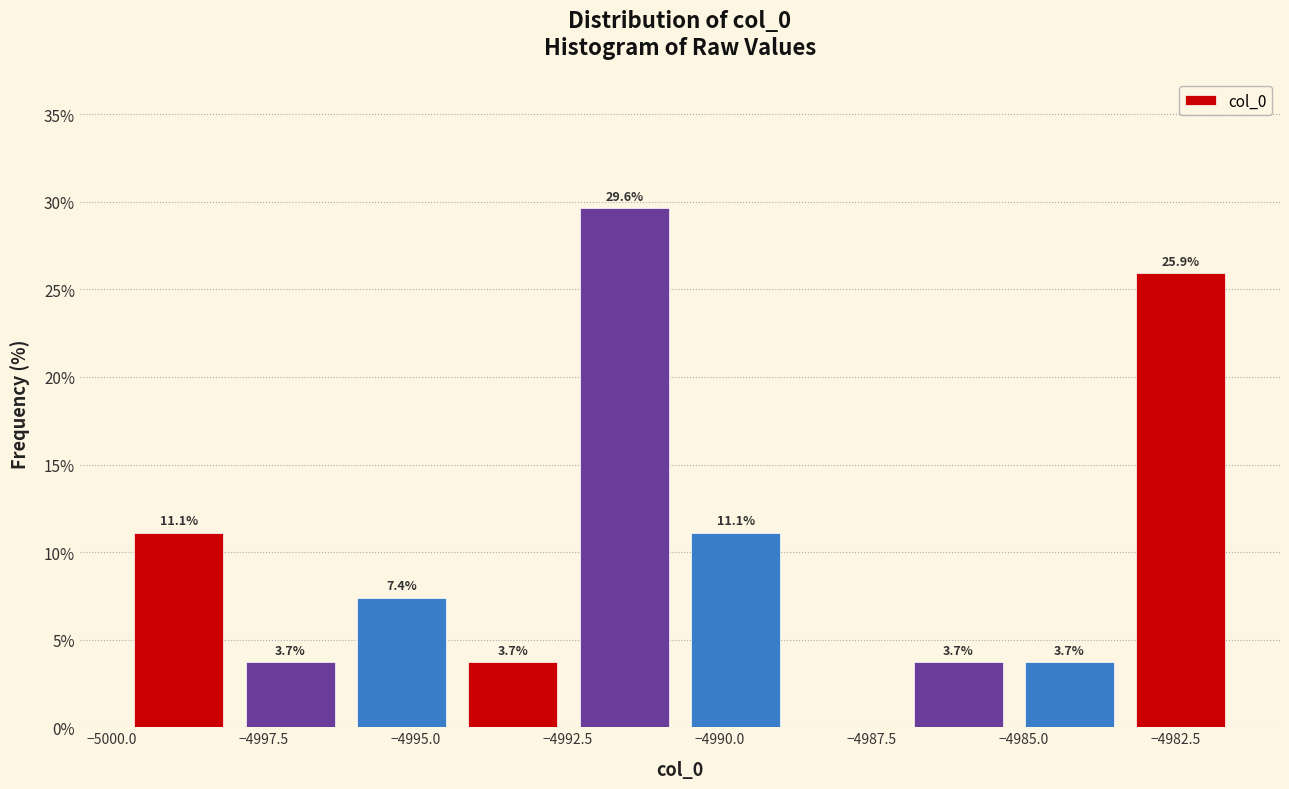

Read against the x-axis, roughly where is the centre of the tallest bar?

-4991.5